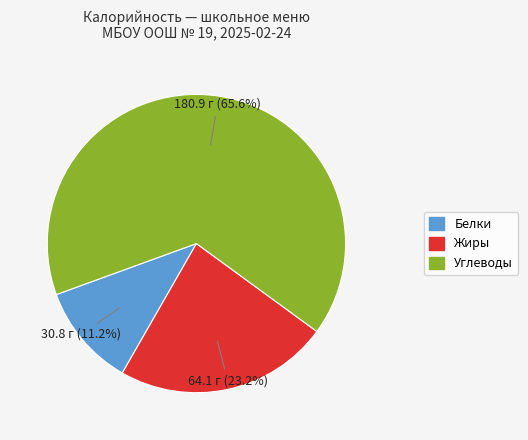

Is Углеводы the majority of the pie?

Yes